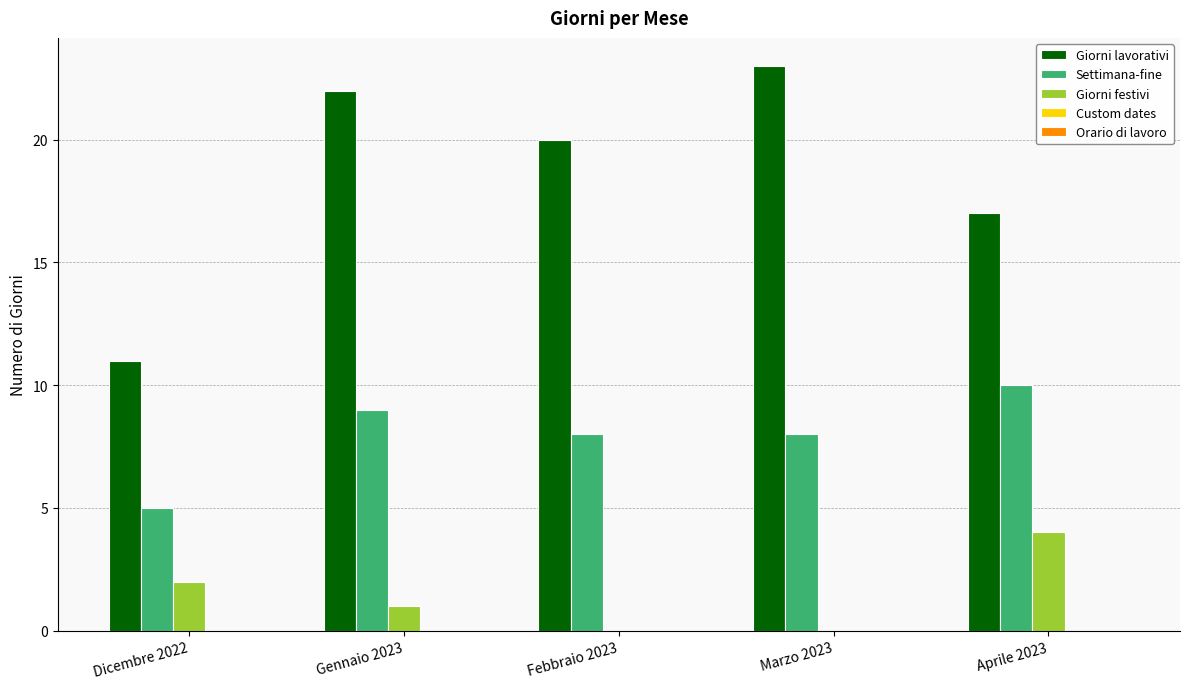

Between Dicembre 2022 and Gennaio 2023, which series saw the biggest shift?

Giorni lavorativi